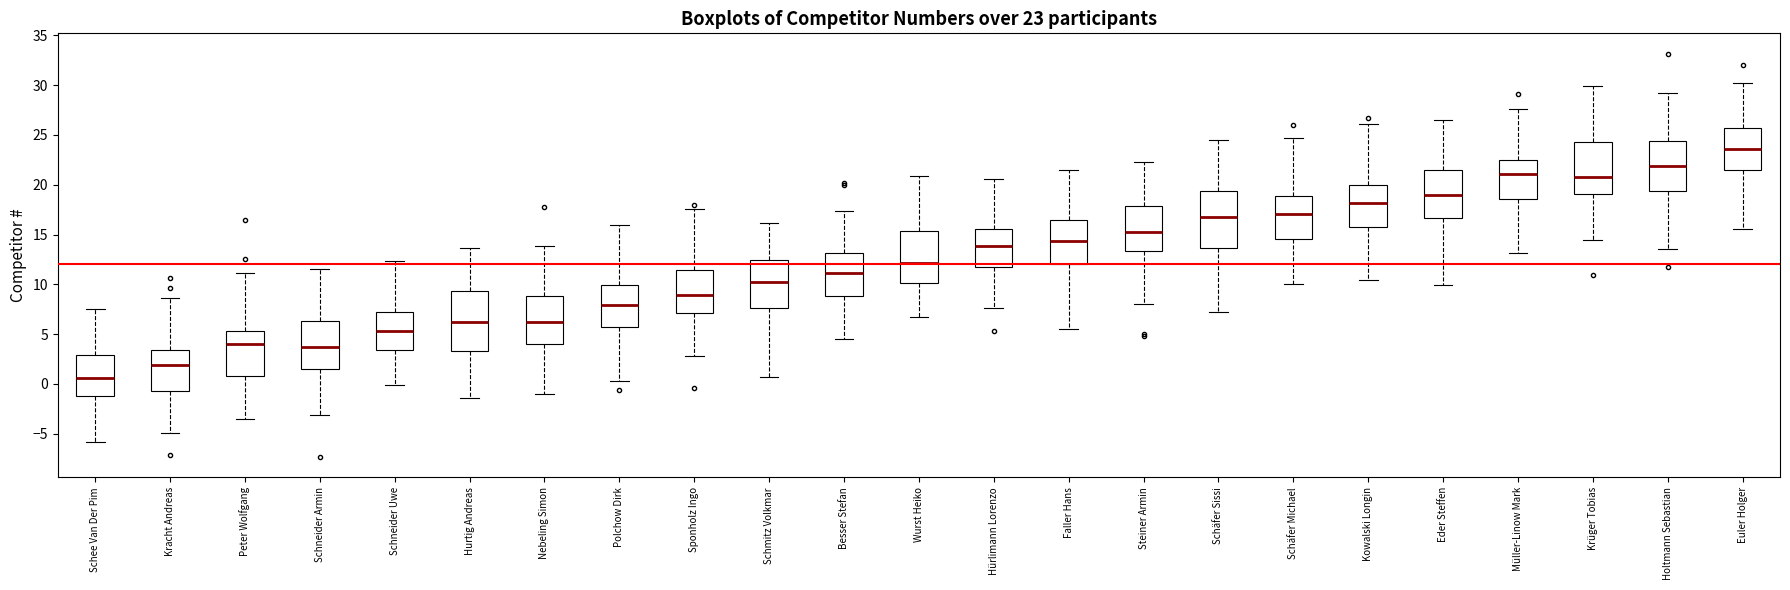

Which box has the lowest median line?

Schee Van Der Pim